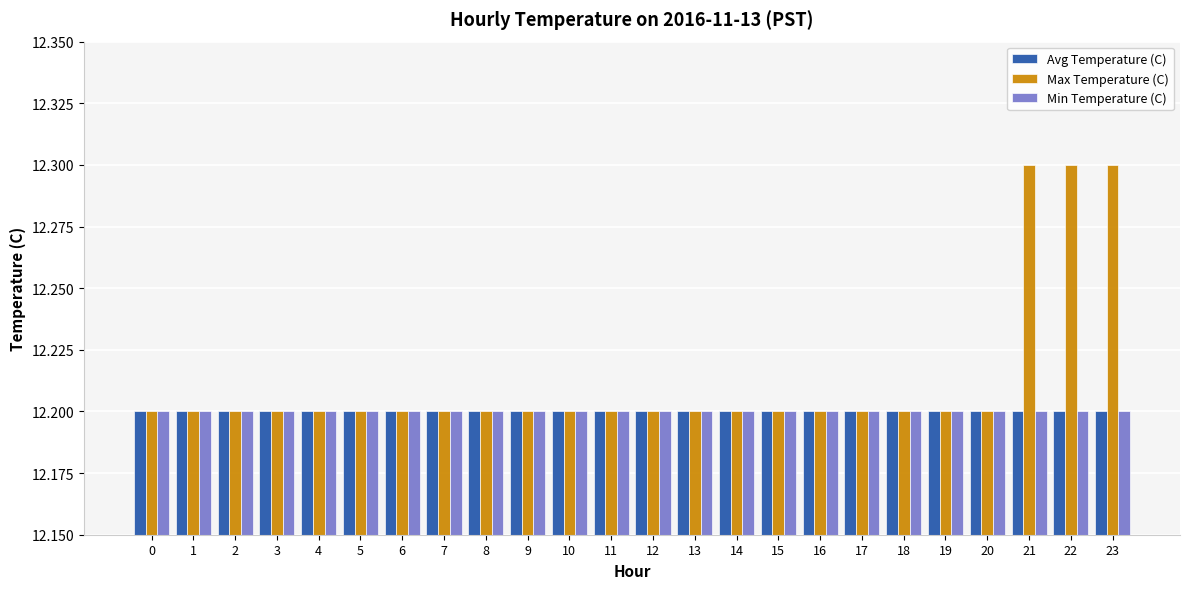

How many bars are there in each group?

3